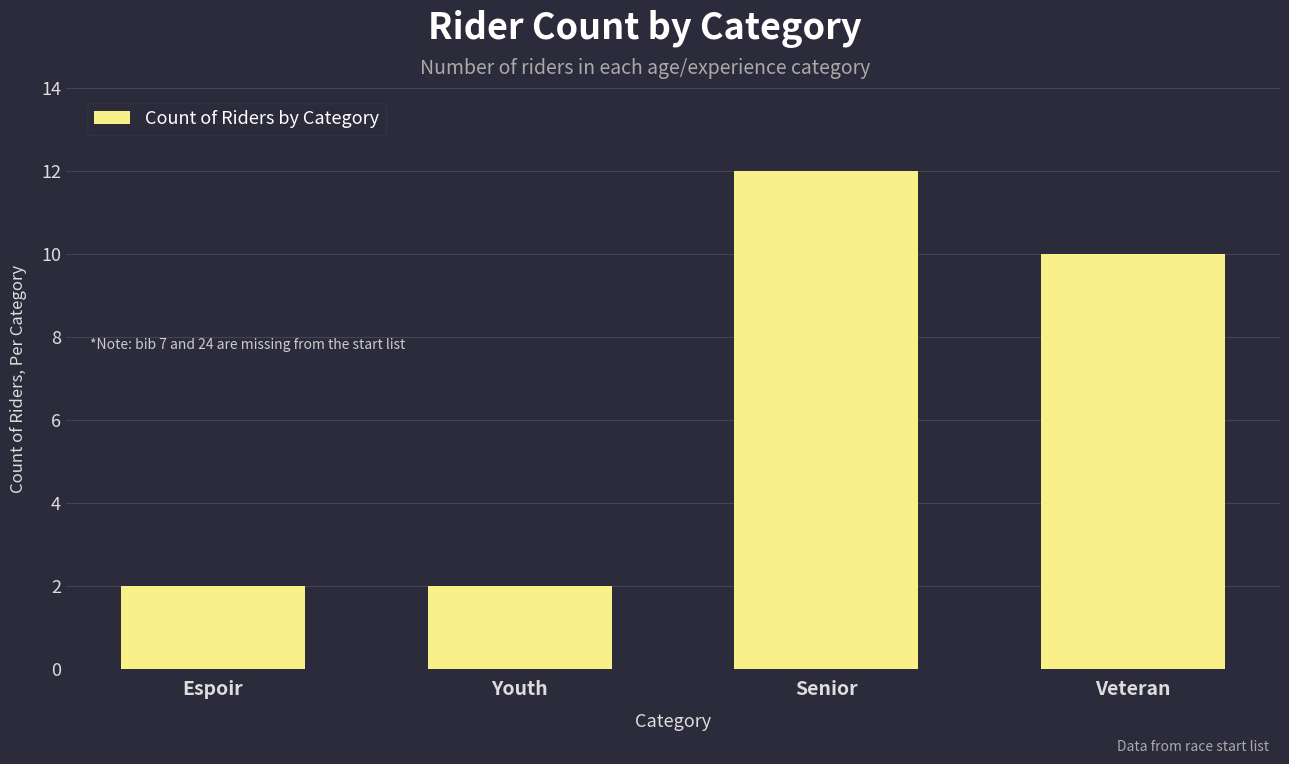

Count the values in the range 2 to 12.

4